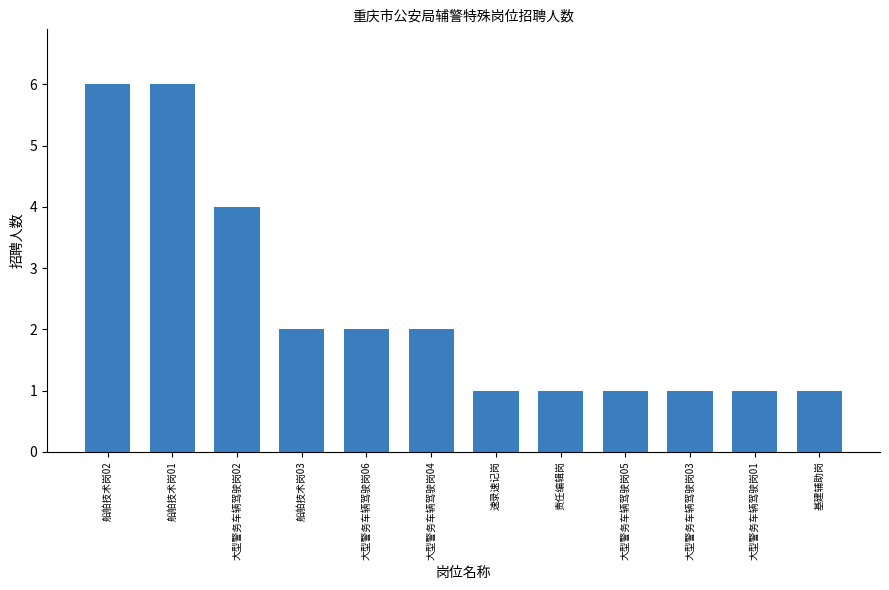

Count the values in the range 1 to 4.

10